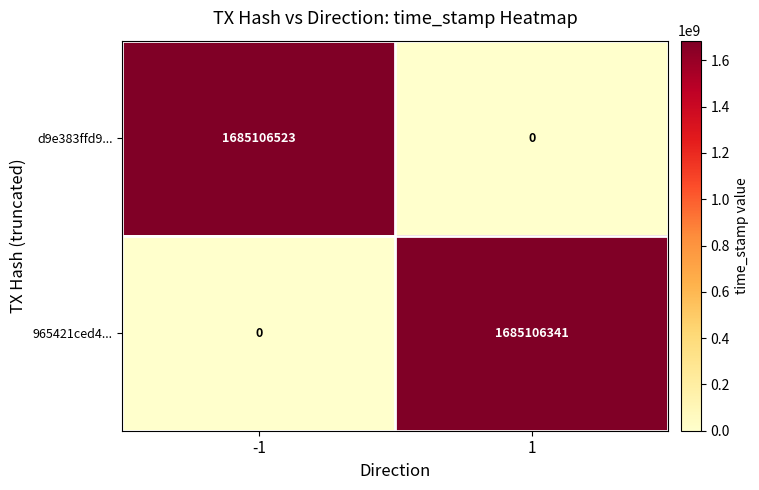

Reading left to right, transcribe all the data shown in this chart.

d9e383ffd9...: -1=1685106523	1=0
965421ced4...: -1=0	1=1685106341